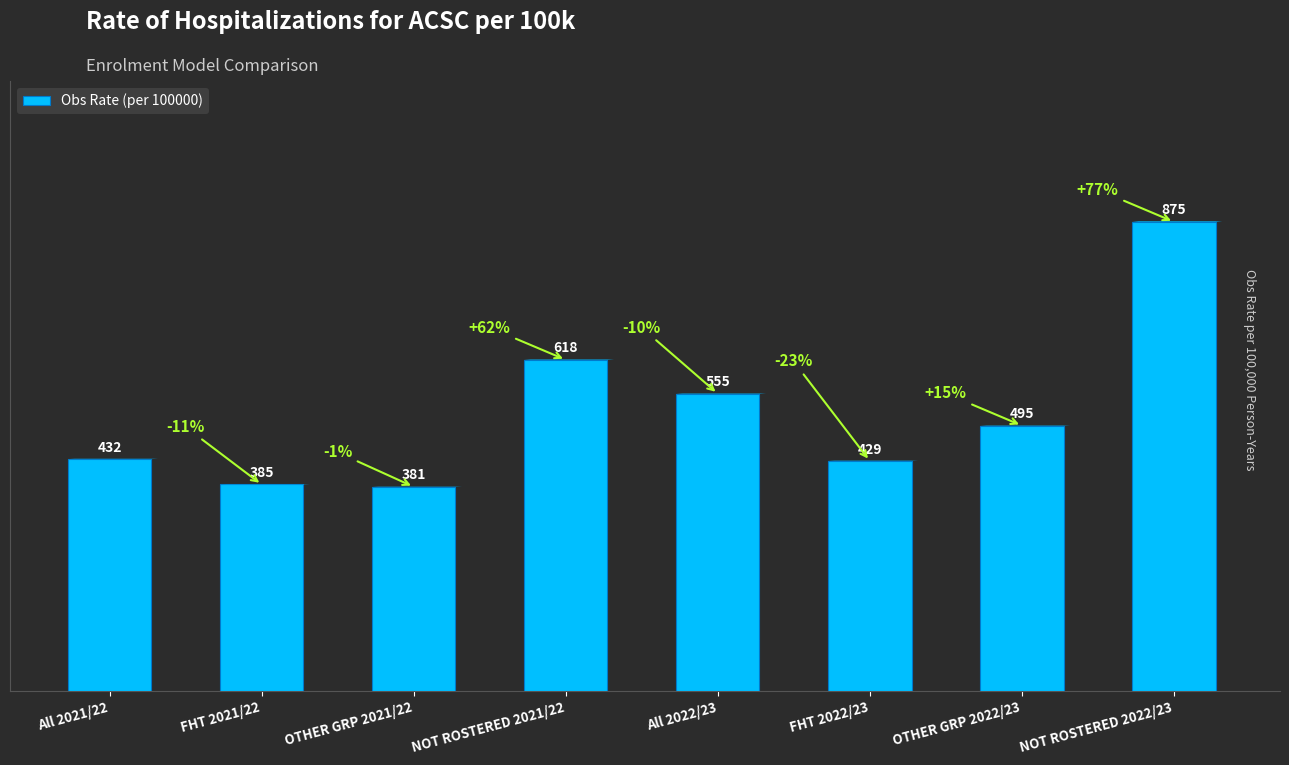

What is the sum of all values?

4170.3